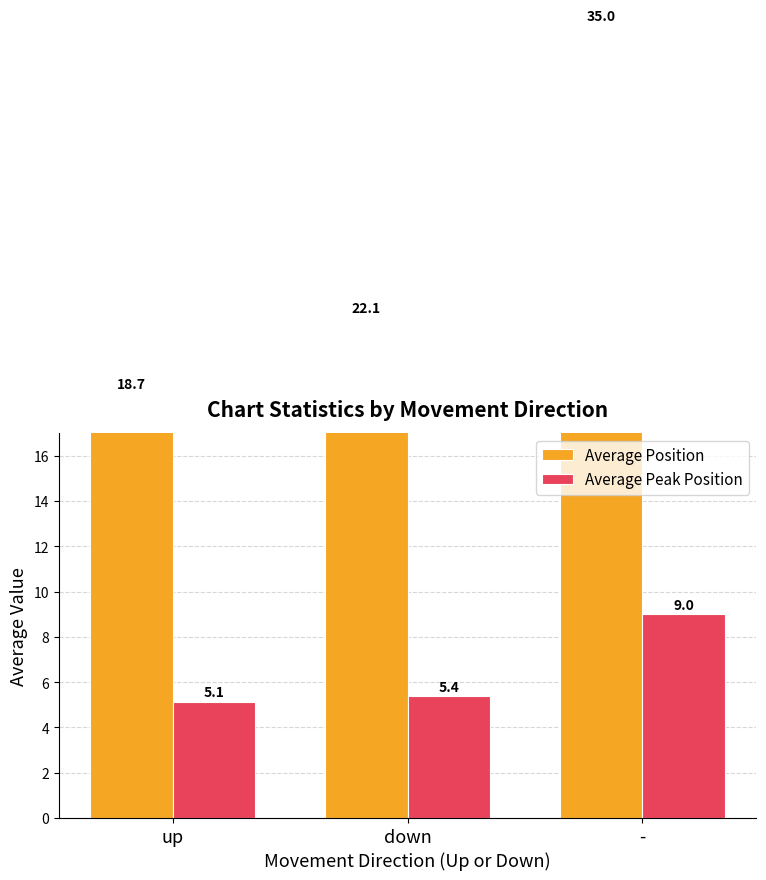

What is the total value across all series at -?

44.0